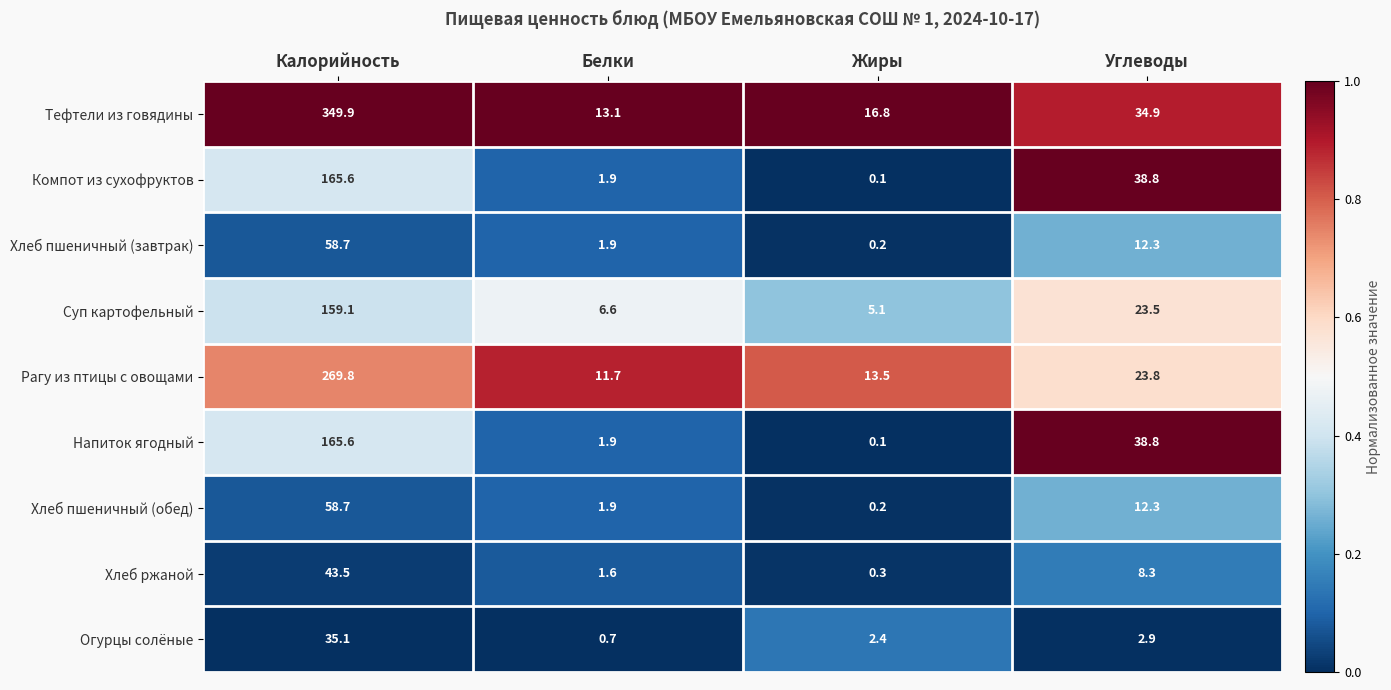

True or false: Хлеб ржаной has a value of 1.7 at Углеводы.

False